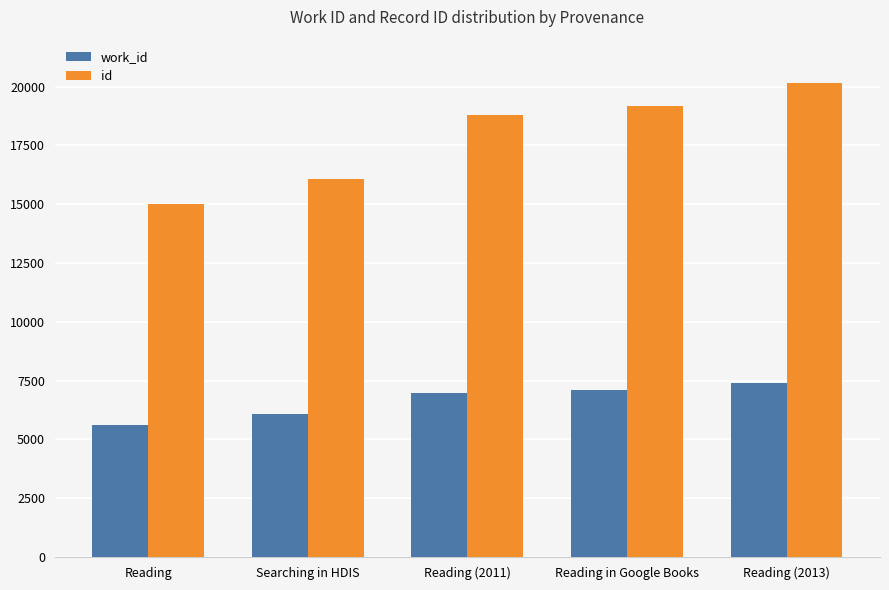

What is the spread (max minus min) of values at Reading in Google Books?

12076